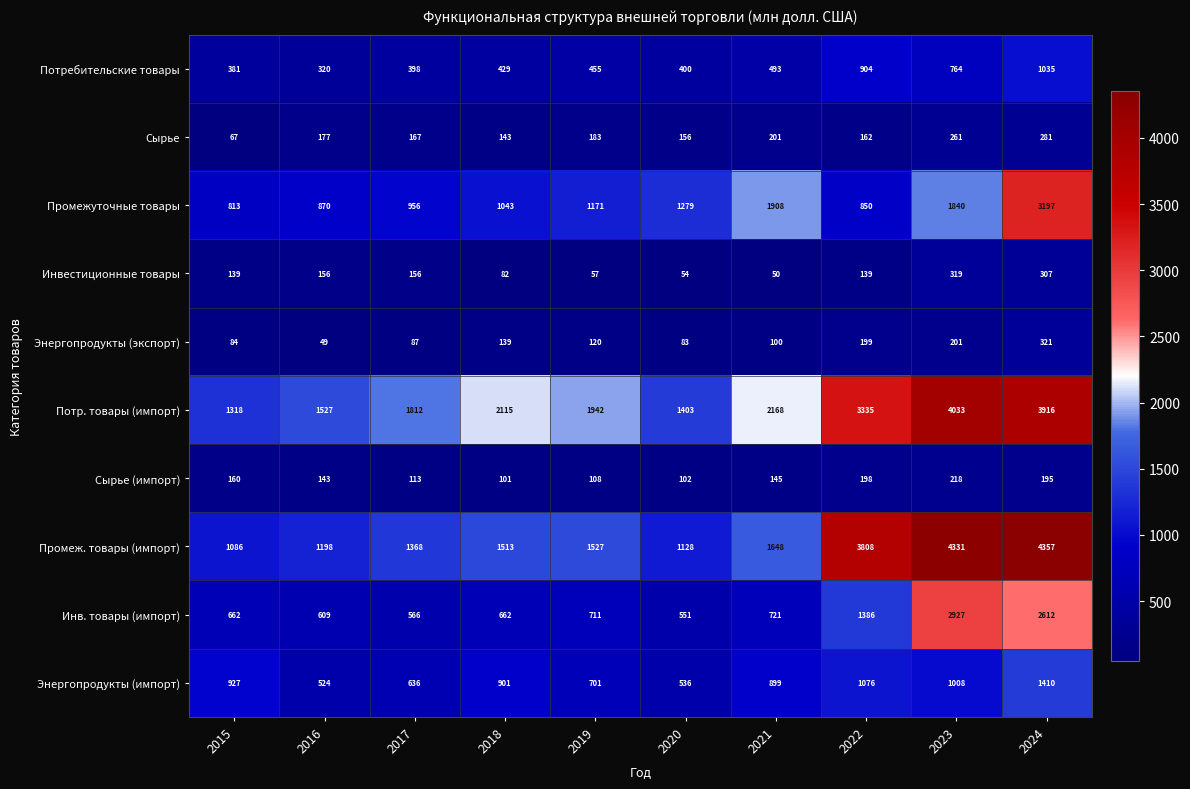

Rank the series by their maximum value, from highest to lowest.

Промеж. товары (импорт), Потр. товары (импорт), Промежуточные товары, Инв. товары (импорт), Энергопродукты (импорт), Потребительские товары, Энергопродукты (экспорт), Инвестиционные товары, Сырье, Сырье (импорт)